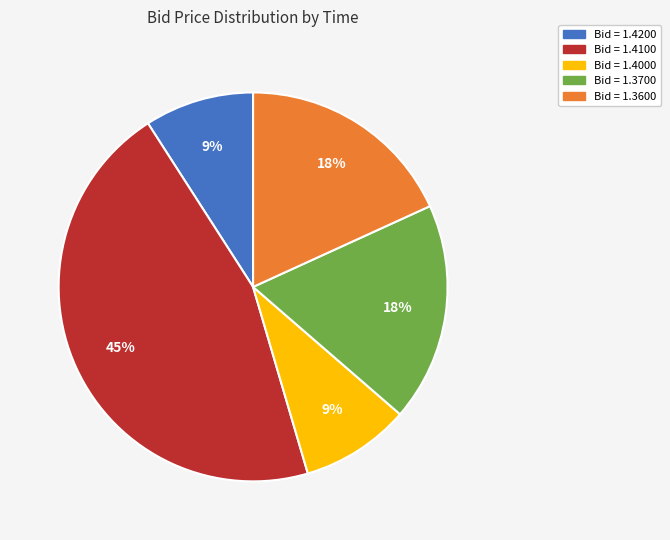

Is there any slice that represents more than half of the pie?

No